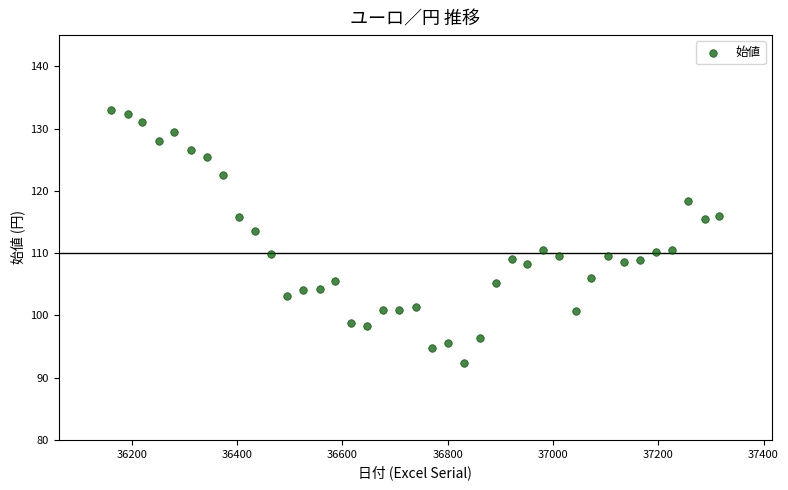

What is the range of X values (max minus min)?

1155.0